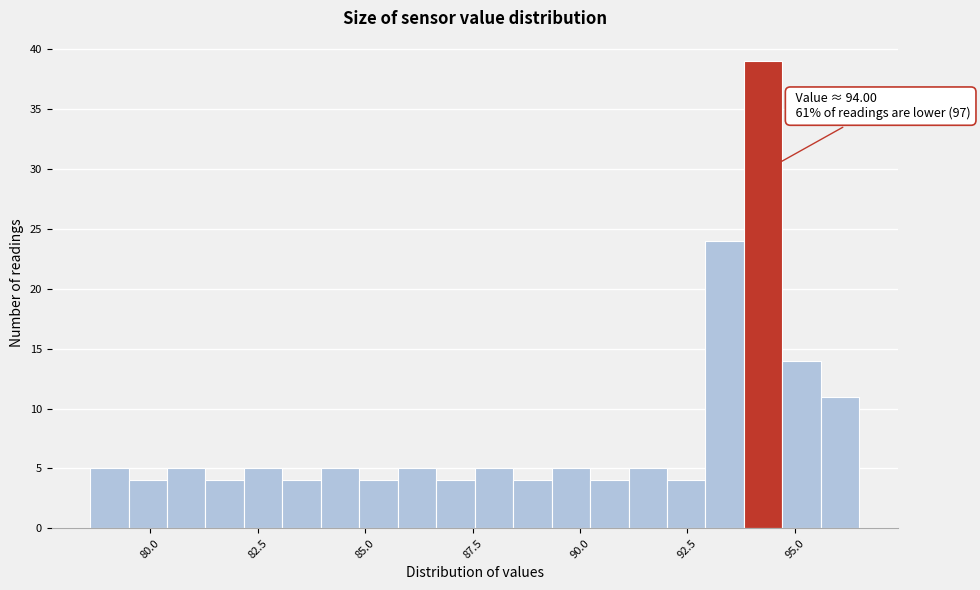

Around what value on the x-axis is the tallest bar? Give the approximate position of its centre, as read against the axis.

94.5